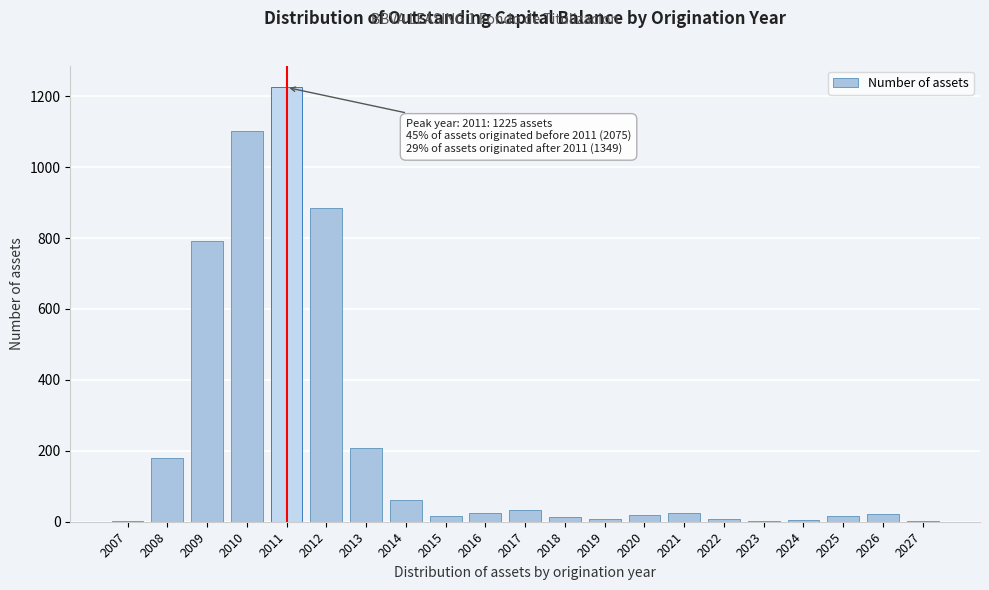

What is the greatest value displayed?

1225